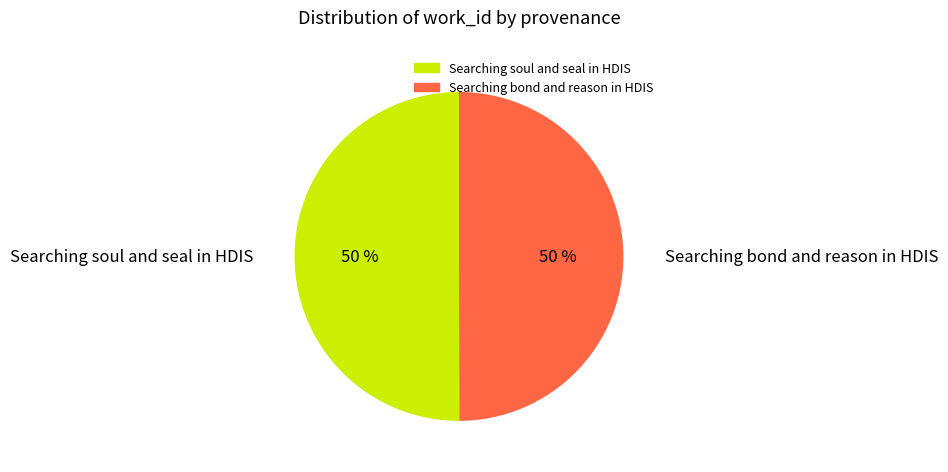

Approximately how many times larger is the value at Searching soul and seal in HDIS compared to Searching bond and reason in HDIS?

1.0